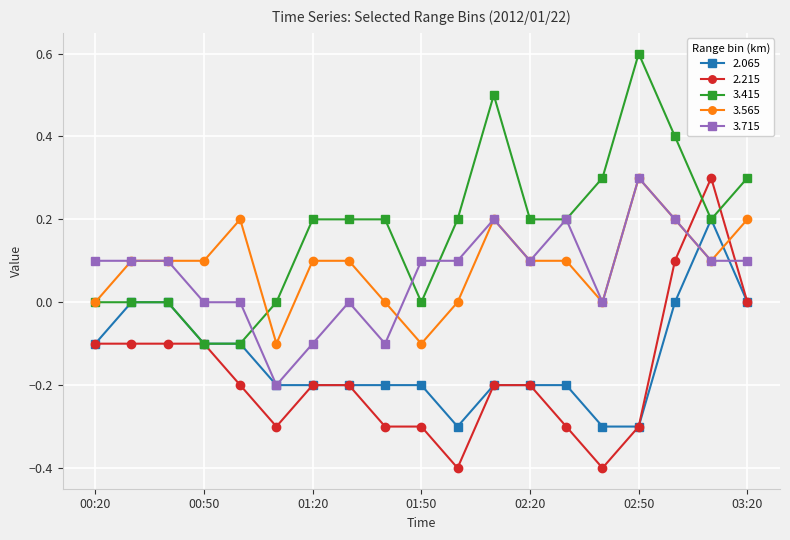

What is the minimum value shown in the chart?

-0.4